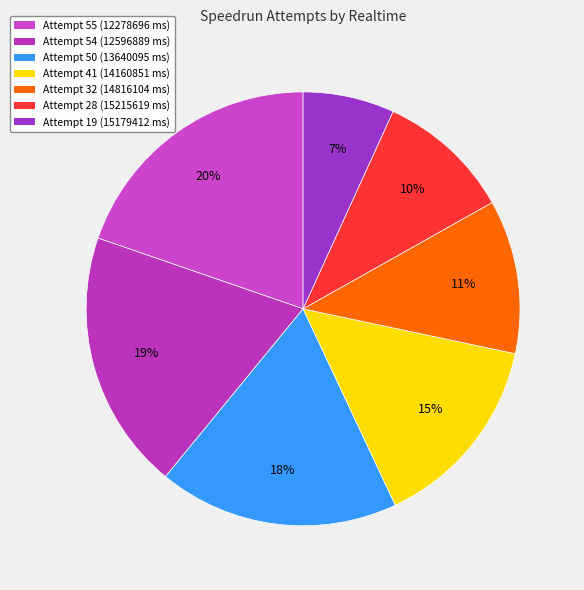

Count the number of slices in the pie.

7